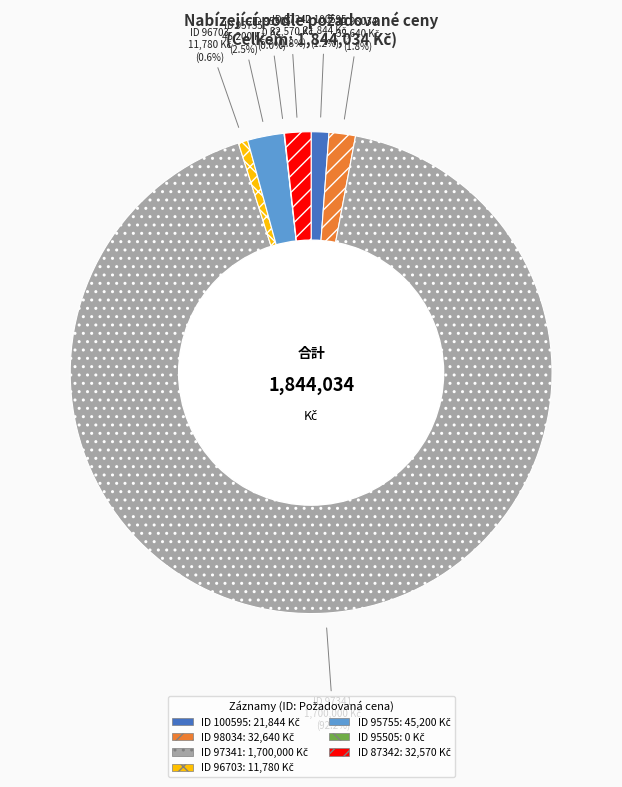

Is there a majority slice in this chart?

Yes